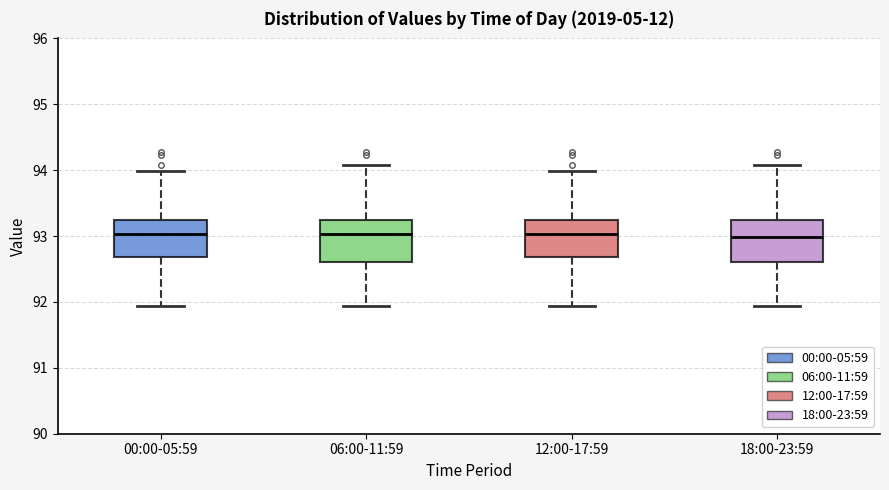

Reading left to right, transcribe this box plot: for each box, give where its median line is, the range the box spans, and where its two whiskers end, as read against the y-axis. The values are not printed on the chart, so give them approximately, as read against the axis.

00:00-05:59: median 93.0, box 92.7 to 93.2, whiskers 91.9 to 94.0
06:00-11:59: median 93.0, box 92.6 to 93.2, whiskers 91.9 to 94.1
12:00-17:59: median 93.0, box 92.7 to 93.2, whiskers 91.9 to 94.0
18:00-23:59: median 93.0, box 92.6 to 93.2, whiskers 91.9 to 94.1